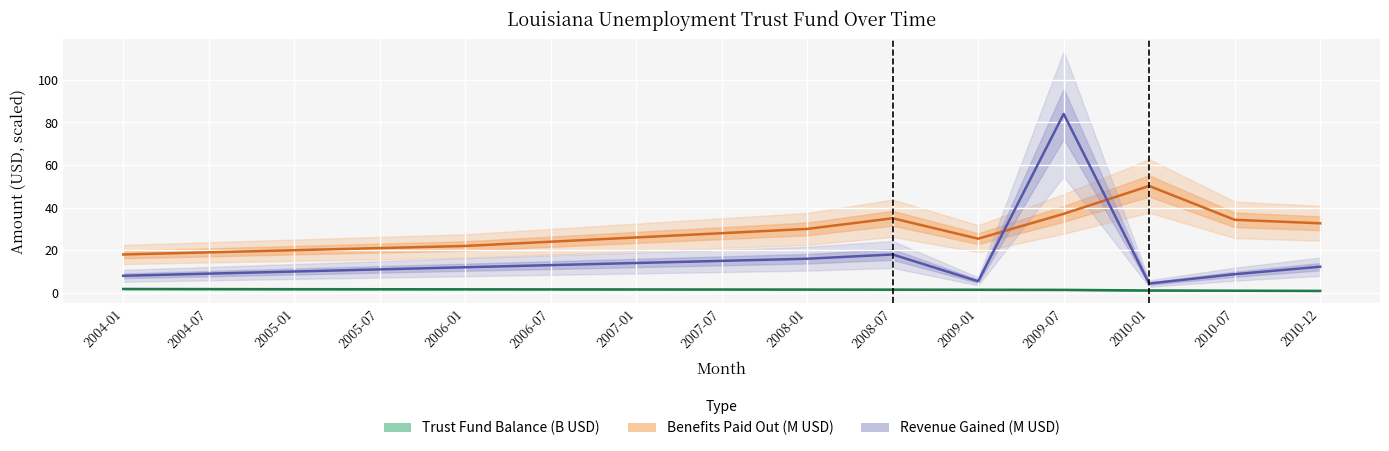

Rank the categories by Revenue Gained (M USD) value from highest to lowest.

2009-07, 2008-07, 2008-01, 2007-07, 2007-01, 2006-07, 2010-12, 2006-01, 2005-07, 2005-01, 2004-07, 2010-07, 2004-01, 2009-01, 2010-01